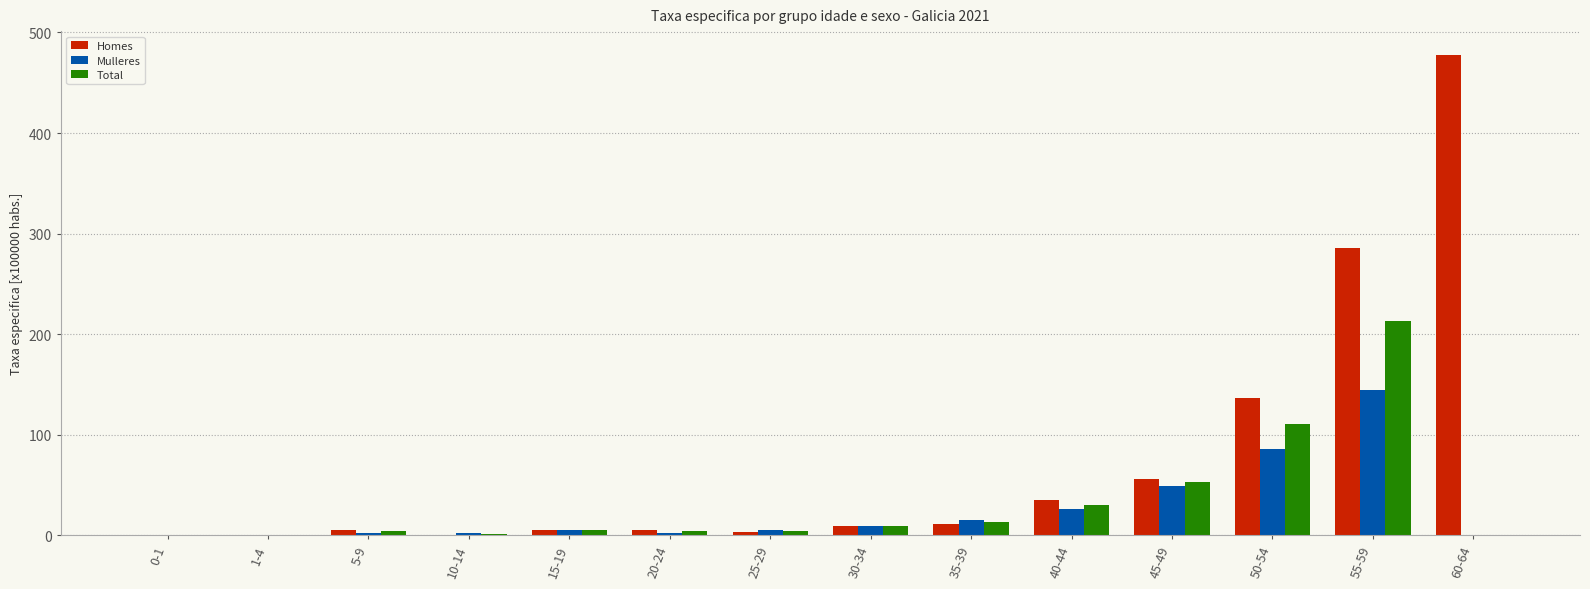

What is the difference between the Homes values at 40-44 and 60-64?

443.0